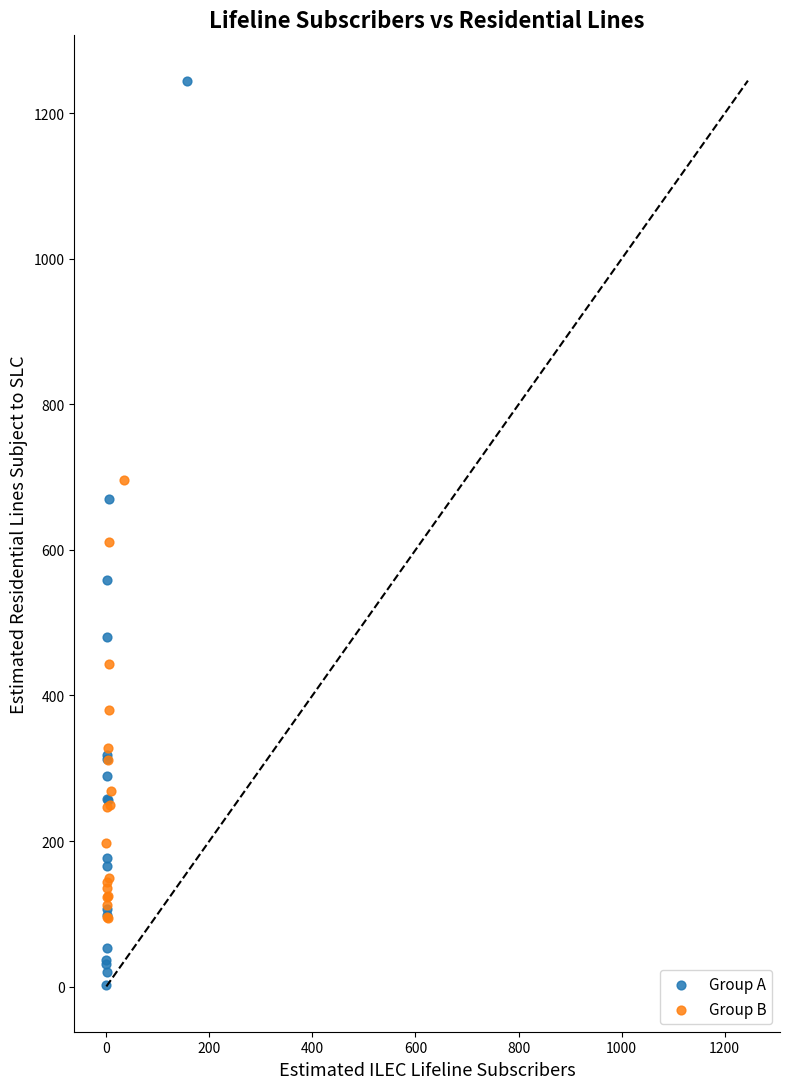

Which series has the widest spread of Y values?

Group A